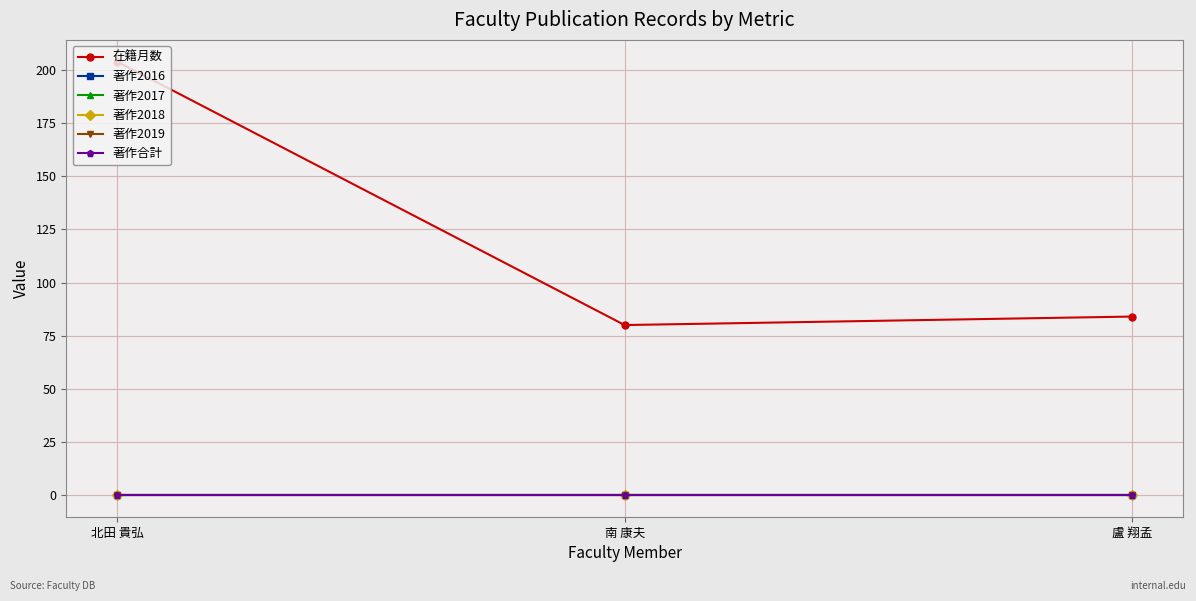

Is this an area chart (filled region under the line)?

No